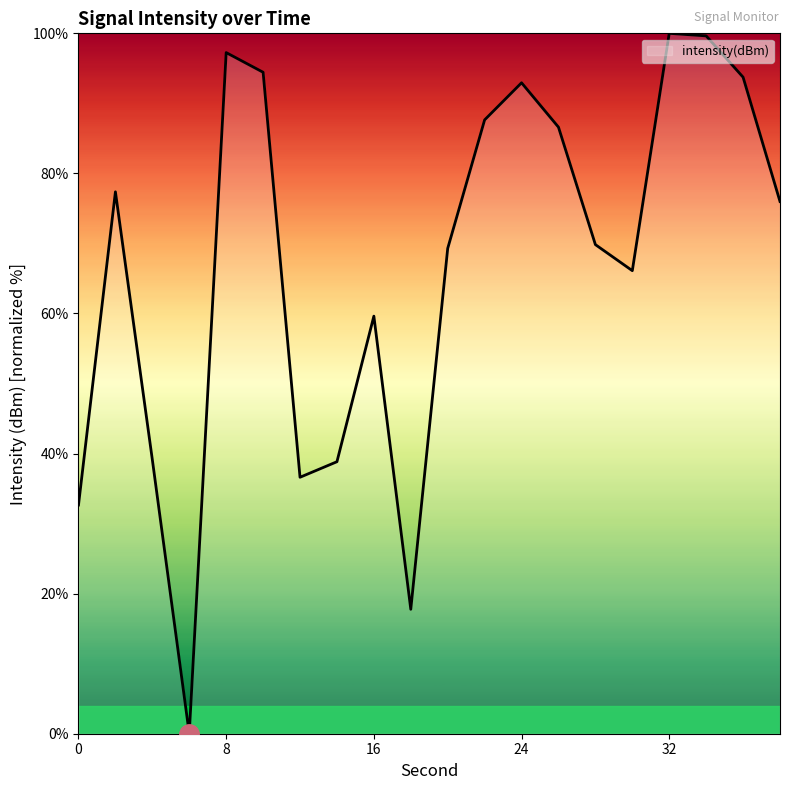

How many lines are shown in the chart?

1